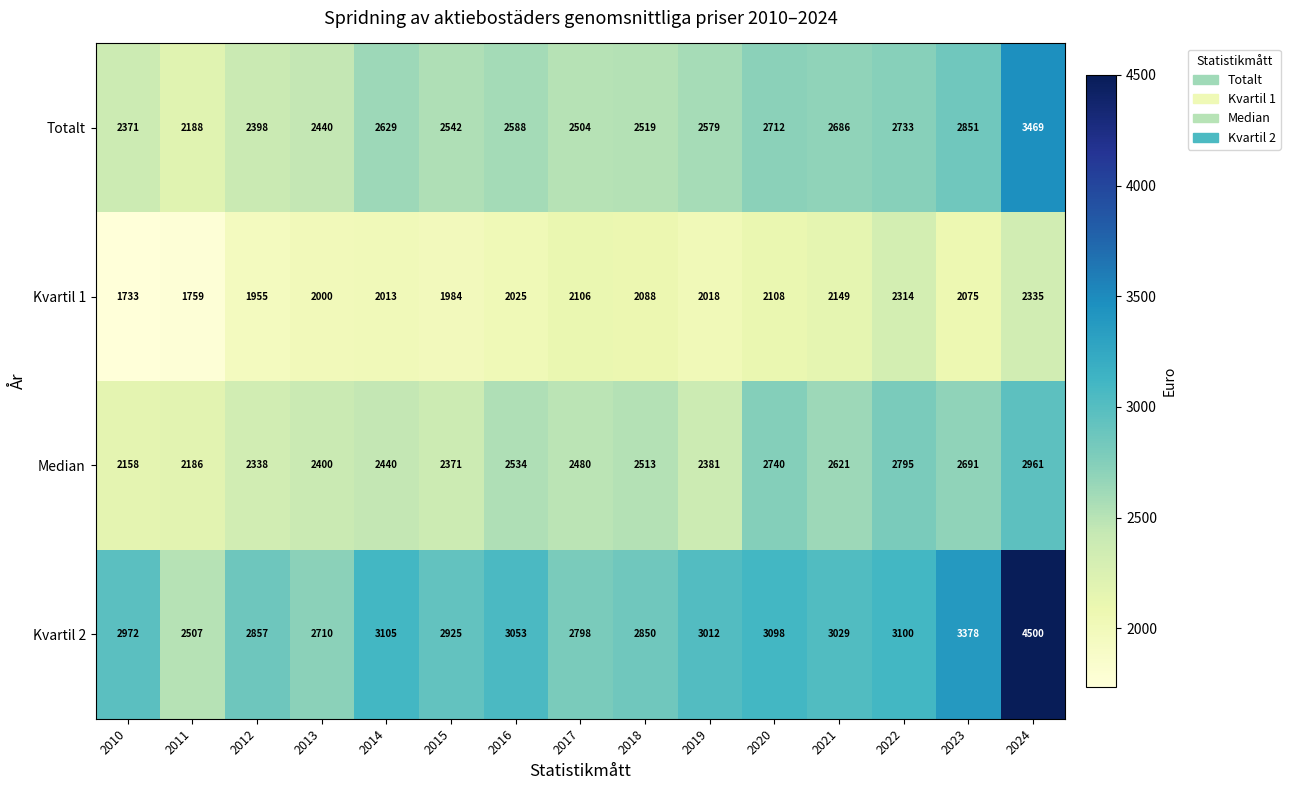

How many values in the Median series are below 2480?

7